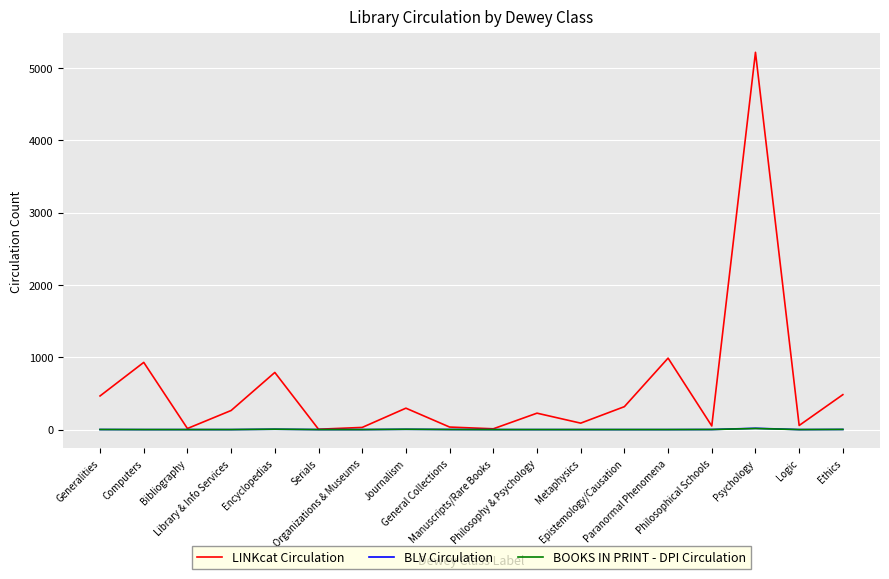

Which series has the widest spread of values?

LINKcat Circulation